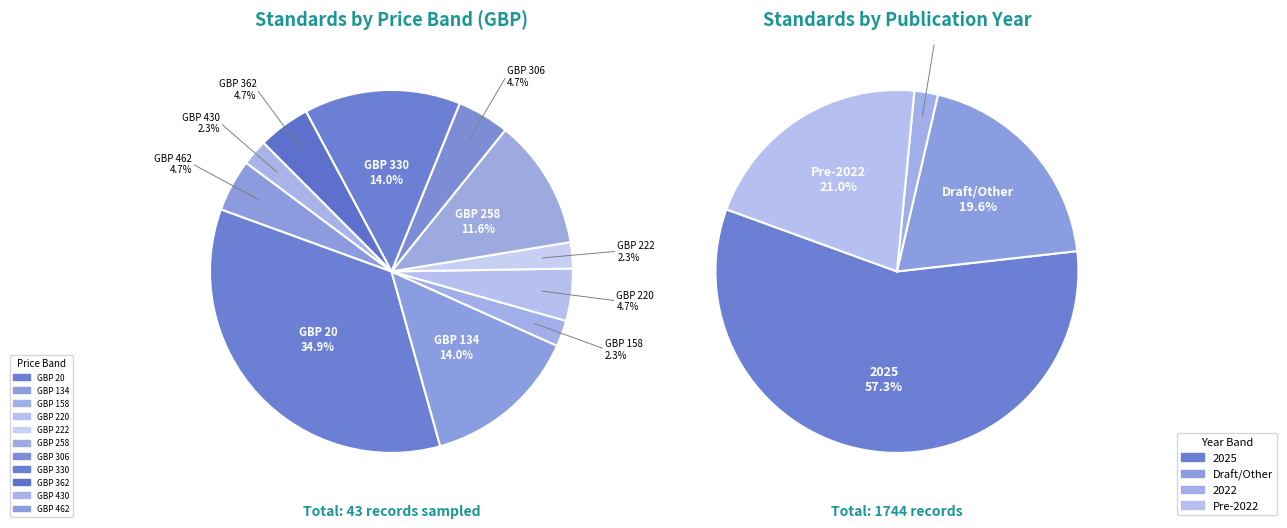

How many slices are in this pie chart?

11